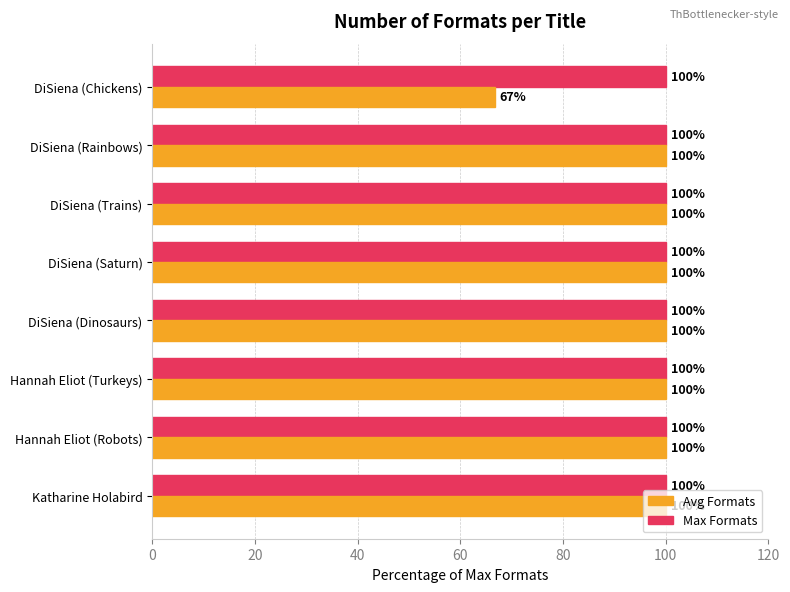

What is the total value across all series at Katharine Holabird?

200.0